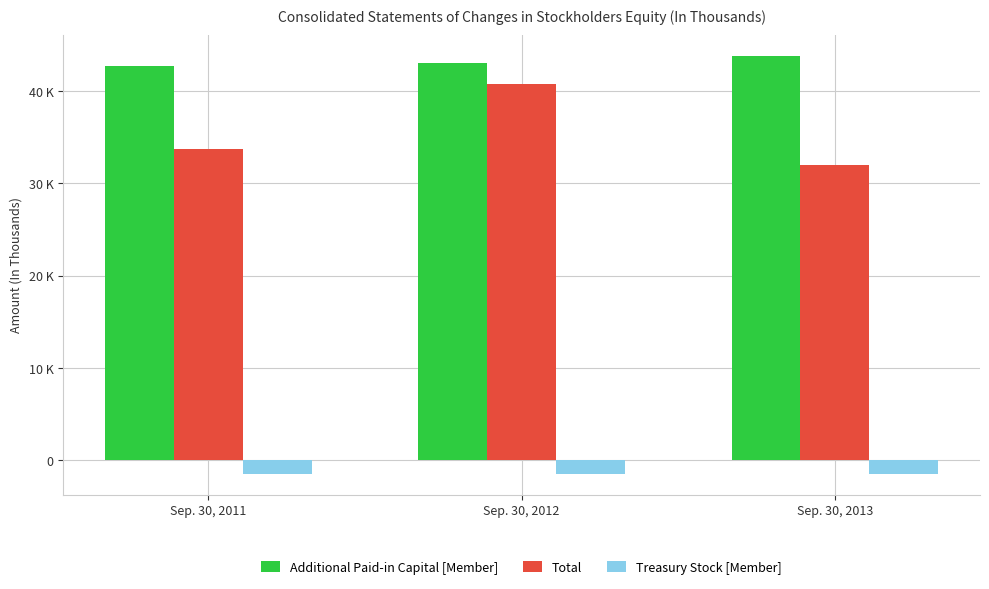

At which category does the chart reach its minimum across all series?

Sep. 30, 2011